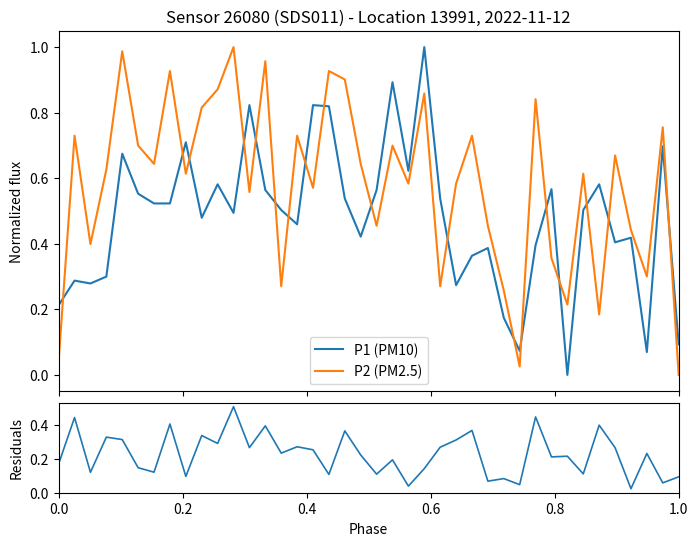

Which series ends up on top after the final intersection of P2 (PM2.5) and P1 (PM10)?

P1 (PM10)